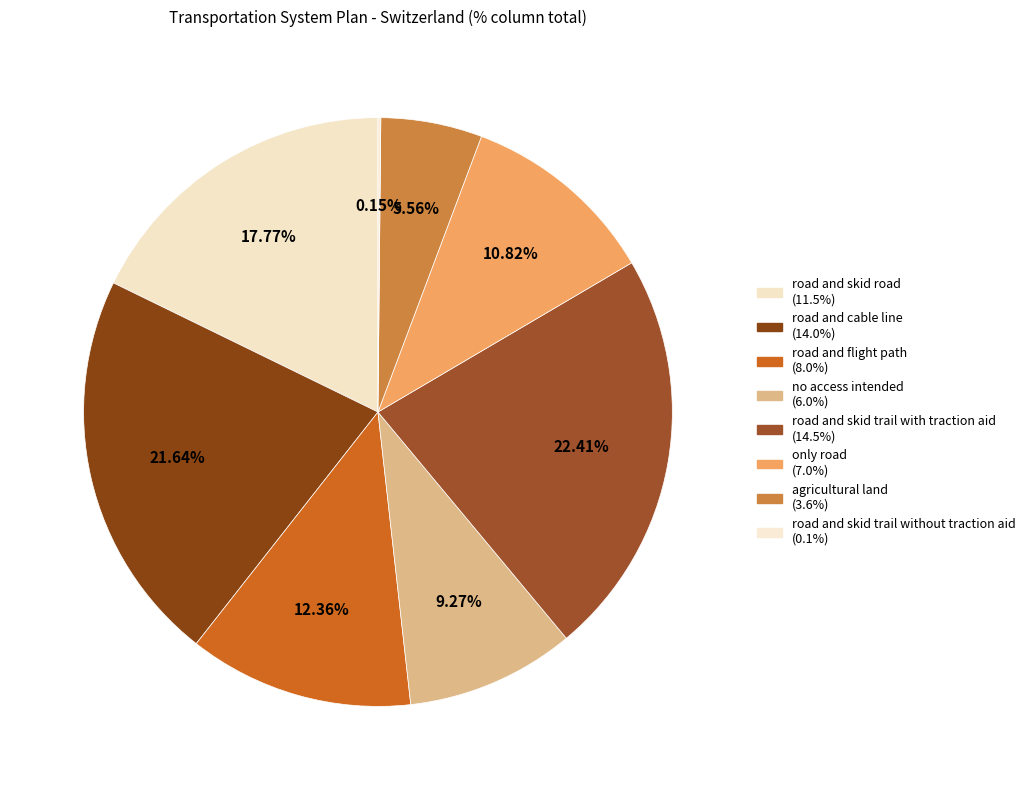

Approximately how many times larger is the value at road and skid road compared to road and flight path?

1.4